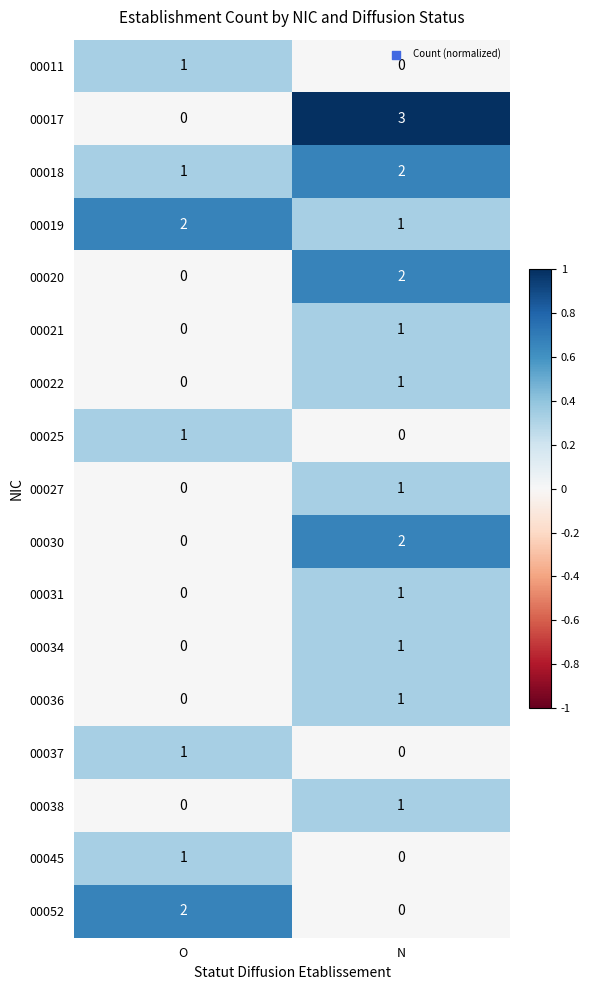

Is the value of 00017 at N greater than the value of 00027 at N?

Yes